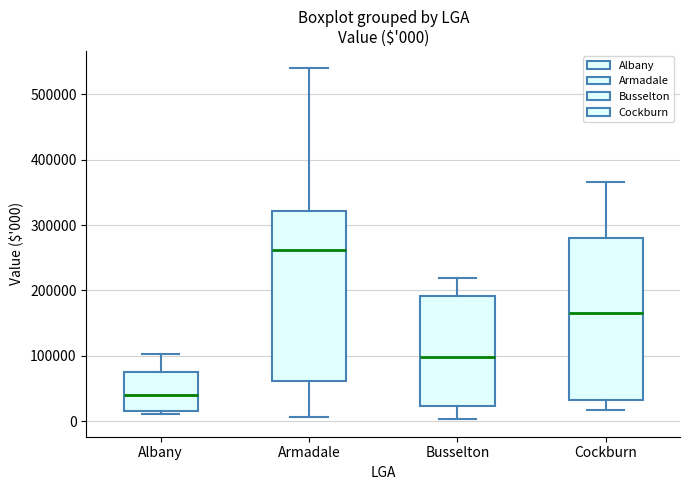

Comparing the boxes themselves (not the whiskers), which one is the tallest?

Armadale